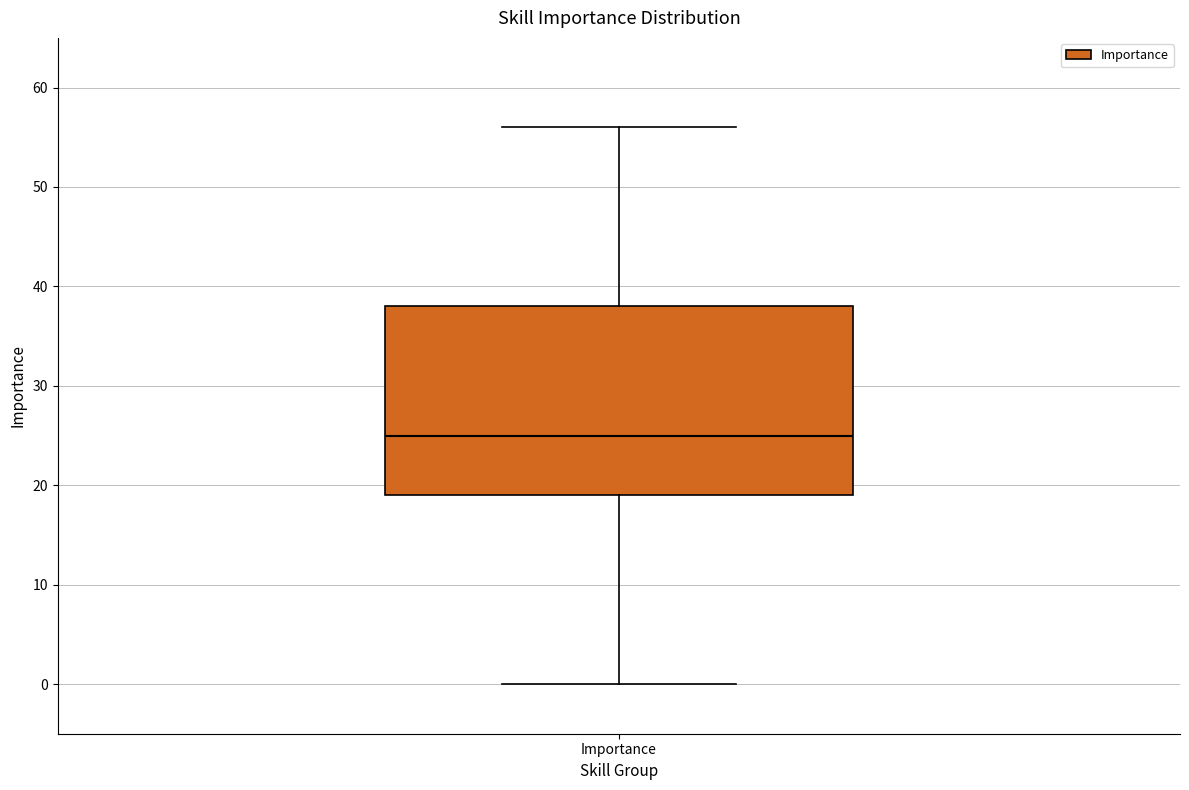

Read this box plot against the y-axis: the position of the median line, the range covered by the box, and the ends of both whiskers. The values are not printed on the chart, so give them approximately, as read against the axis.

median 25, box 19 to 38, whiskers 0 to 56